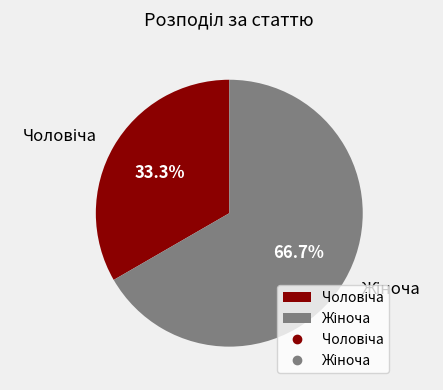

Is there a majority slice in this chart?

Yes